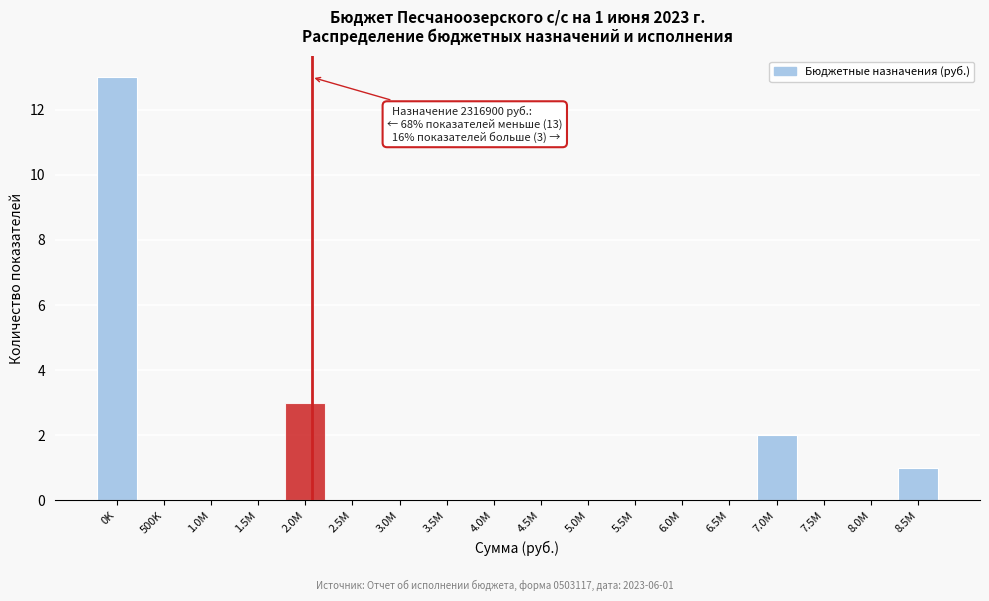

Reading left to right, transcribe all the data shown in this chart.

0K=13	500K=0	1.0M=0	1.5M=0	2.0M=3	2.5M=0	3.0M=0	3.5M=0	4.0M=0	4.5M=0	5.0M=0	5.5M=0	6.0M=0	6.5M=0	7.0M=2	7.5M=0	8.0M=0	8.5M=1